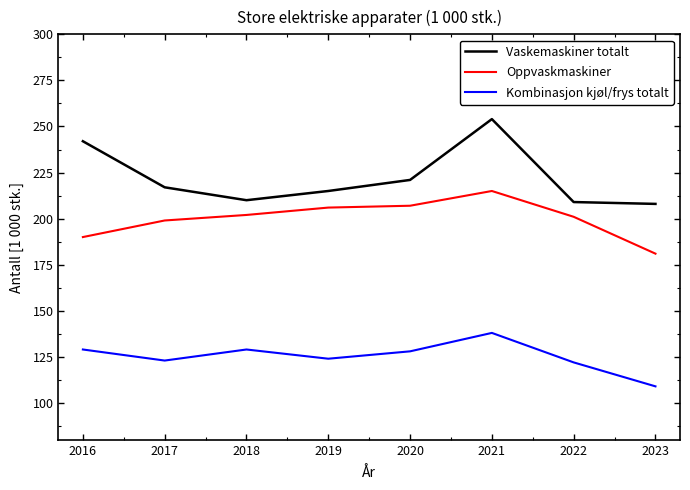

What is the sum of the Oppvaskmaskiner values at 2021 and 2022?

416